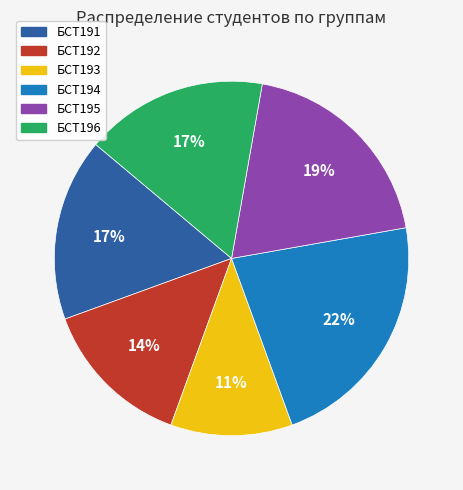

Is there a majority slice in this chart?

No